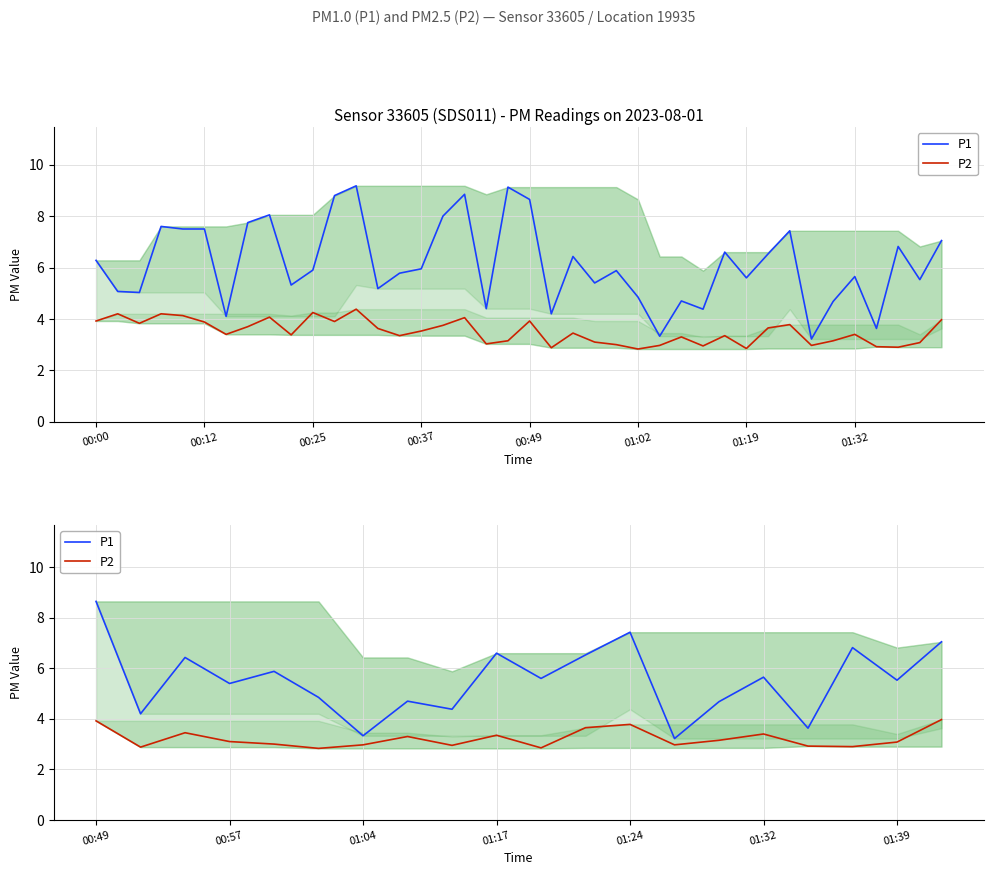

The P1 series shows 2.4 at 00:12. True or false?

False